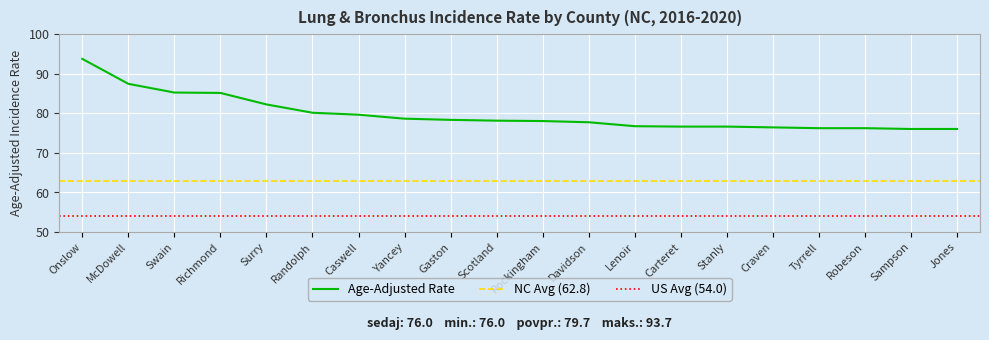

Which has a higher value, Randolph or Robeson?

Randolph